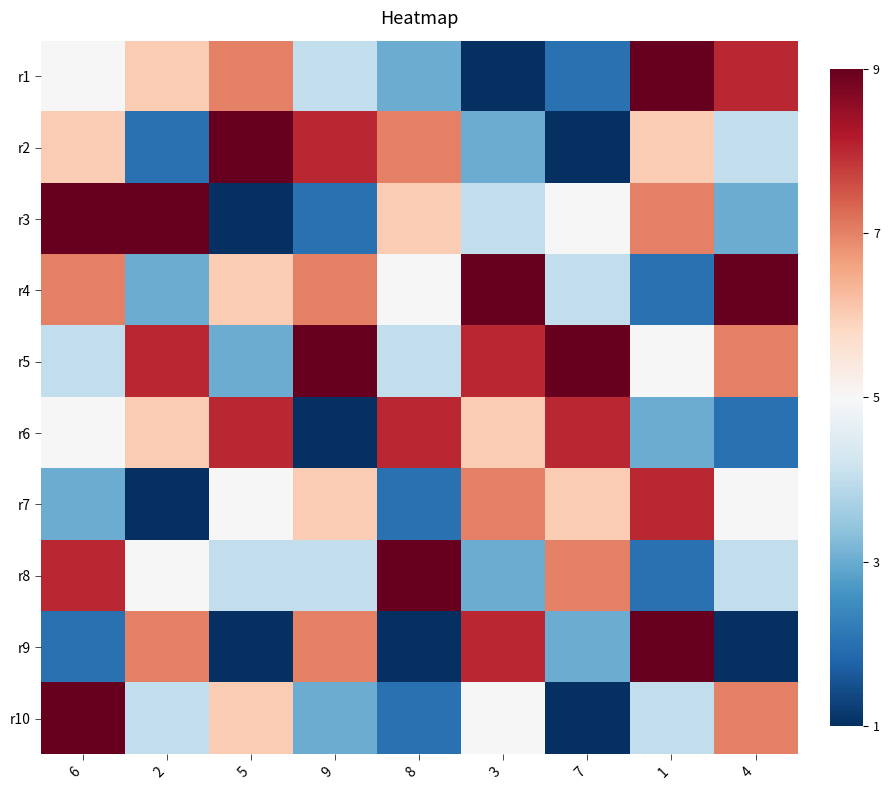

Which category has the highest value across all series?

1